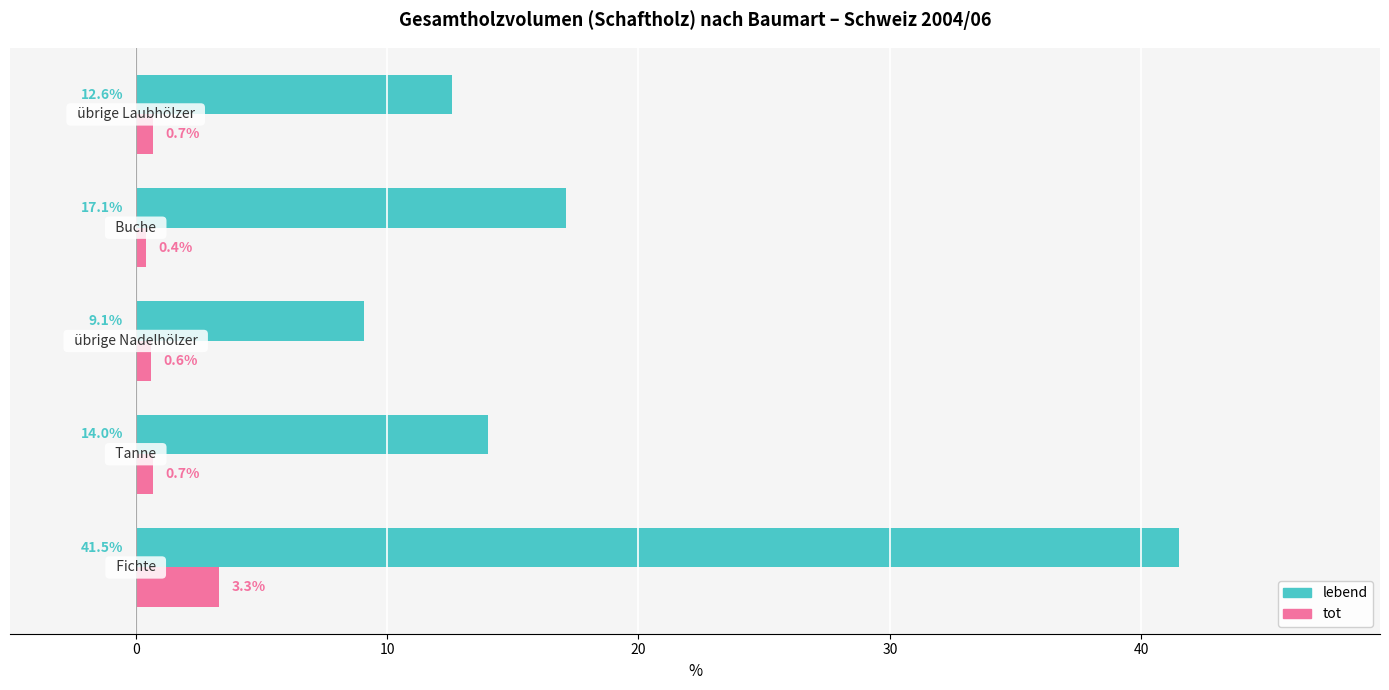

How many tot values are between 0 and 1?

4